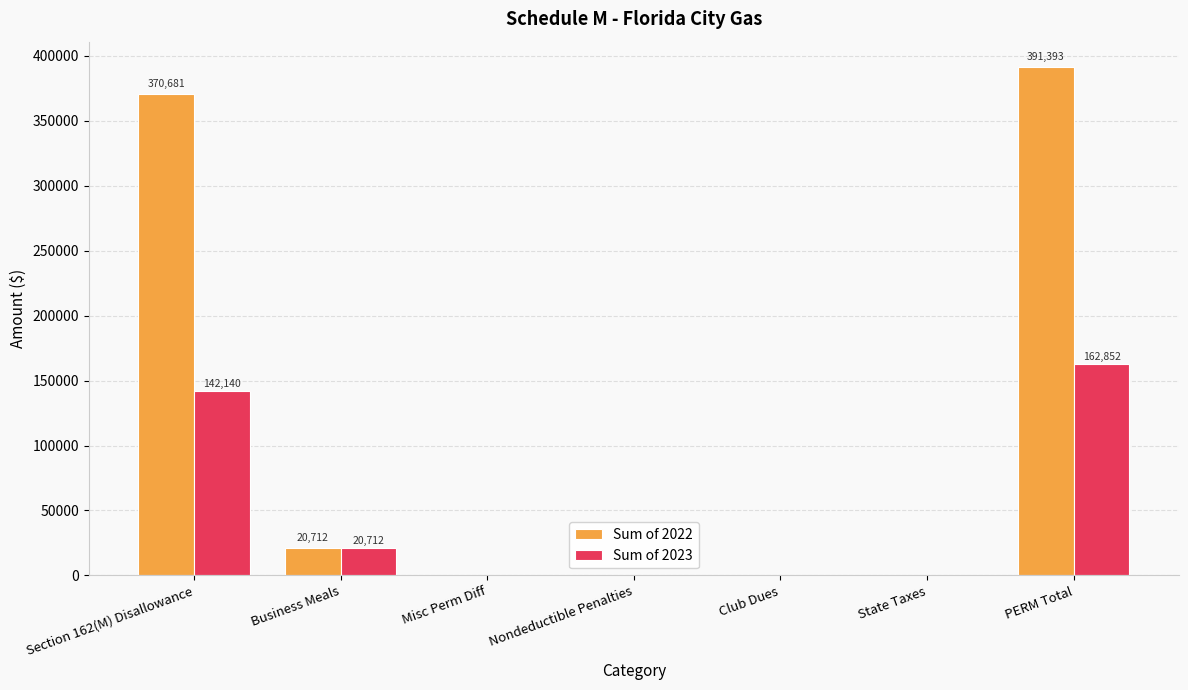

Which series changed the most between Section 162(M) Disallowance and State Taxes?

Sum of 2022